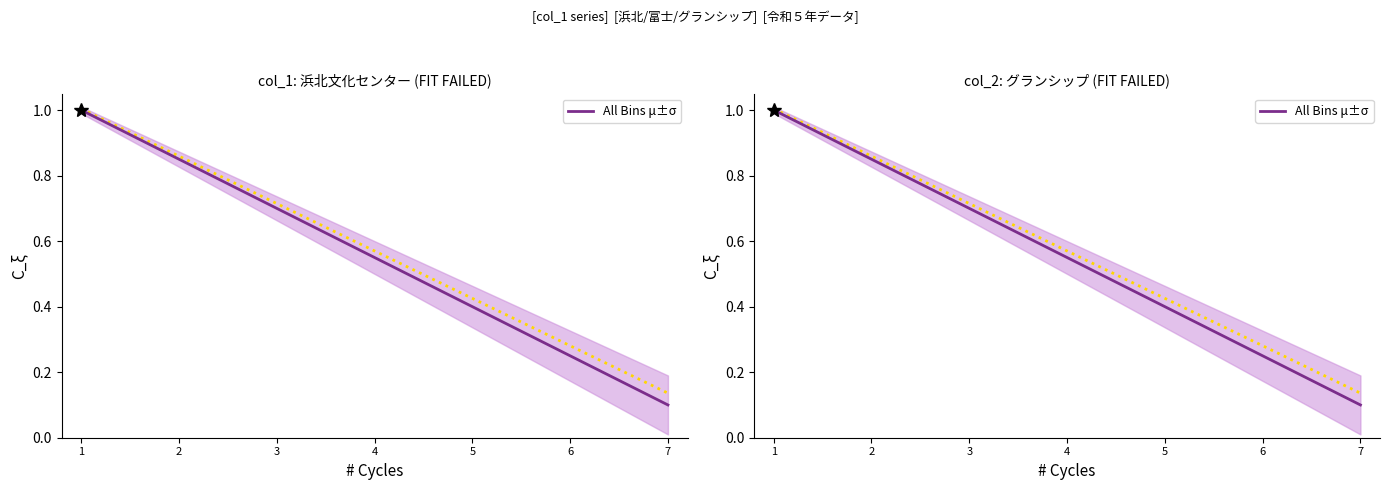

What is the sum of the values at 5 and 4?

1.0